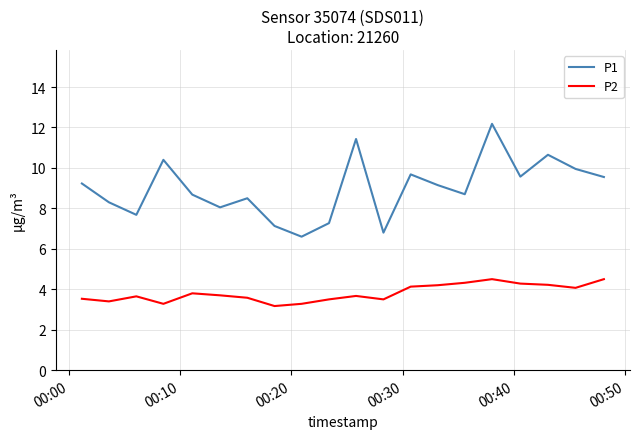

What is the smallest value displayed?

3.2